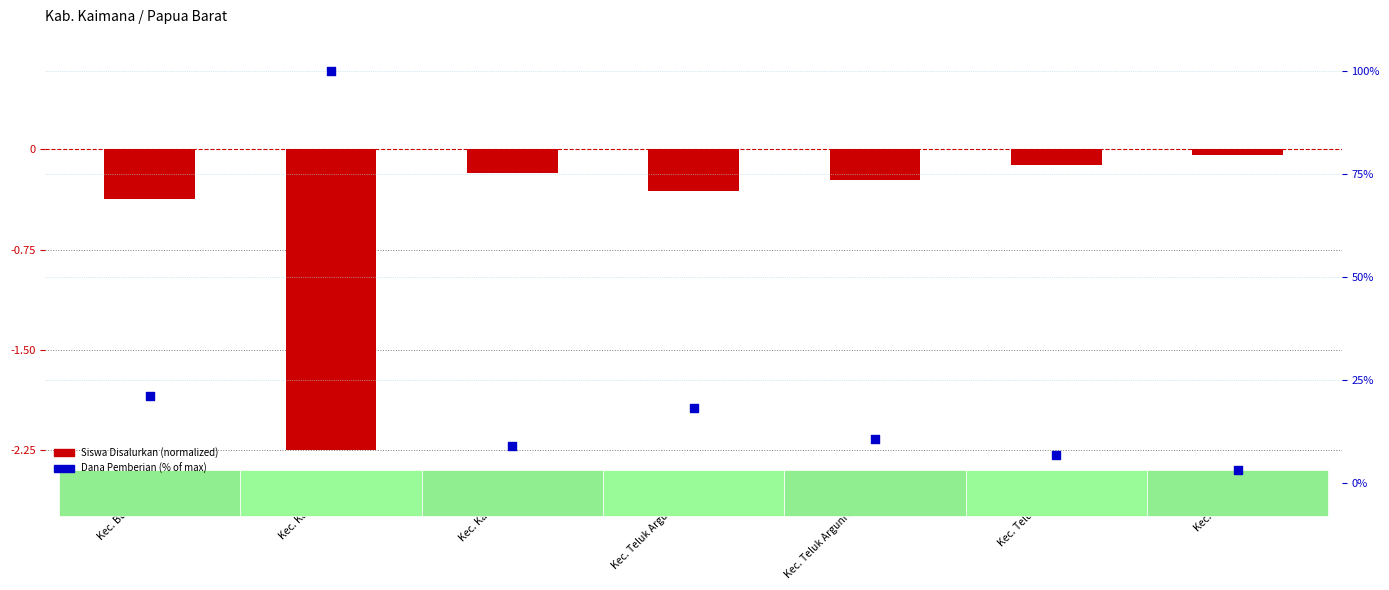

At which category is the sum across all series the highest?

Kec. Kaimana